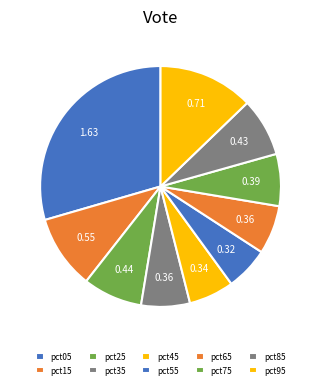

Count the number of slices in the pie.

10